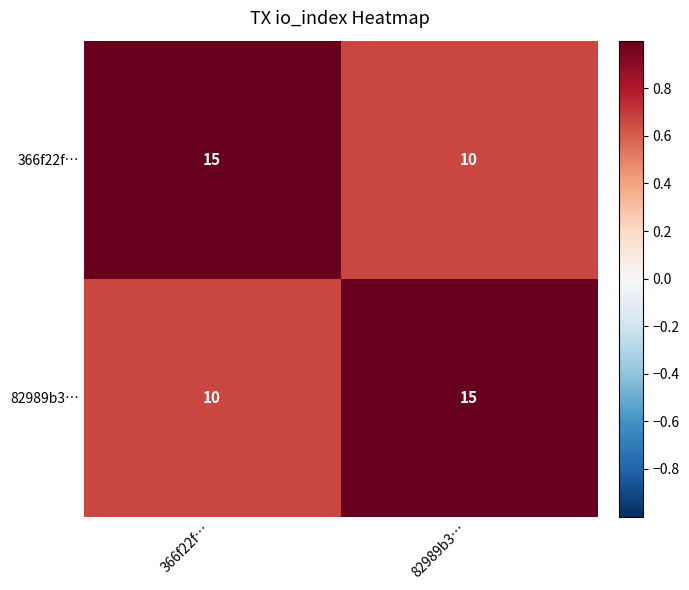

What is the smallest value displayed?

10